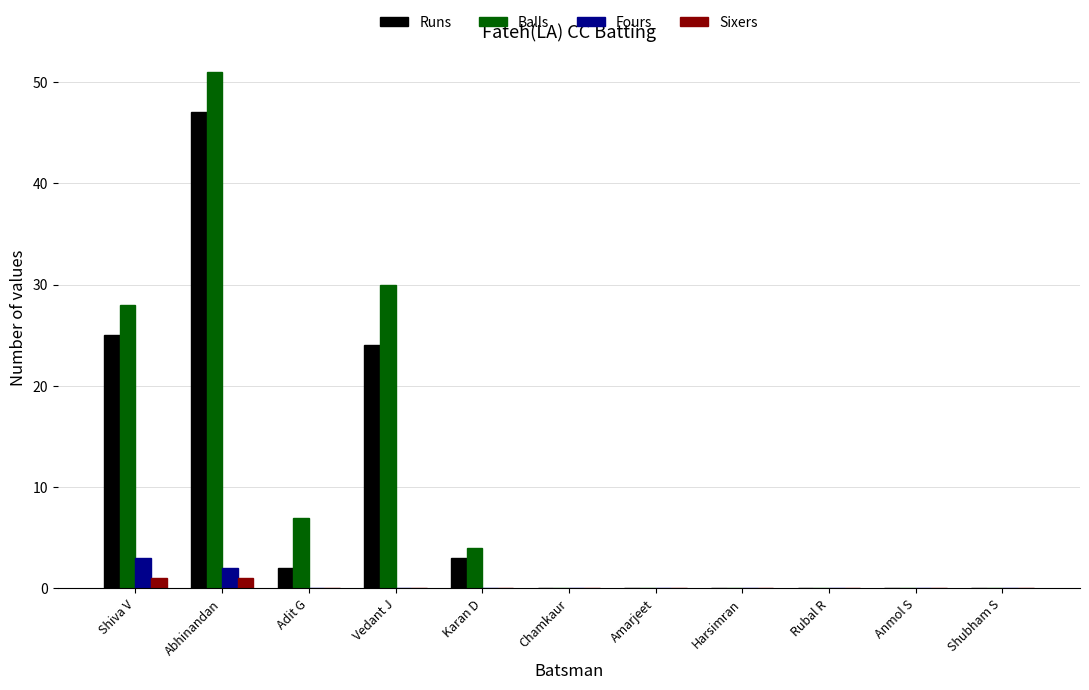

What is the maximum value for Runs?

47